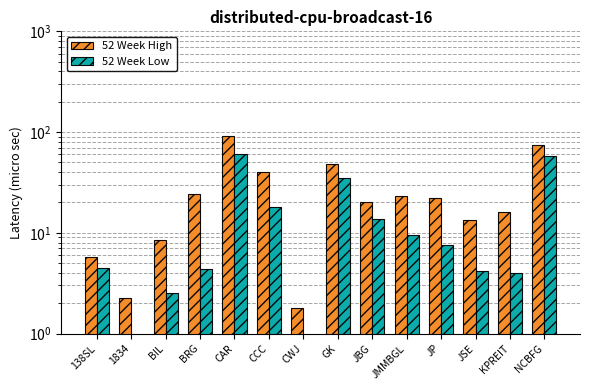

What is the label of the 7th bar from the left?

CWJ